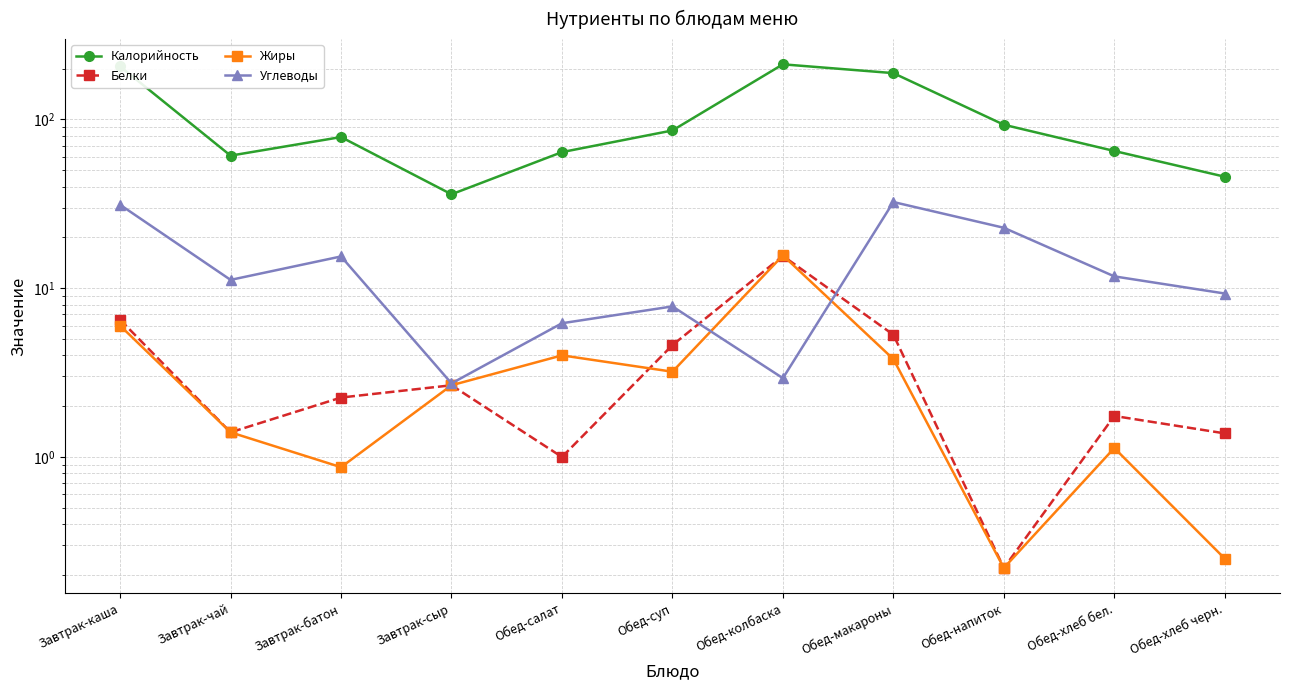

What is the difference between the highest and lowest values at Завтрак-каша?

200.0